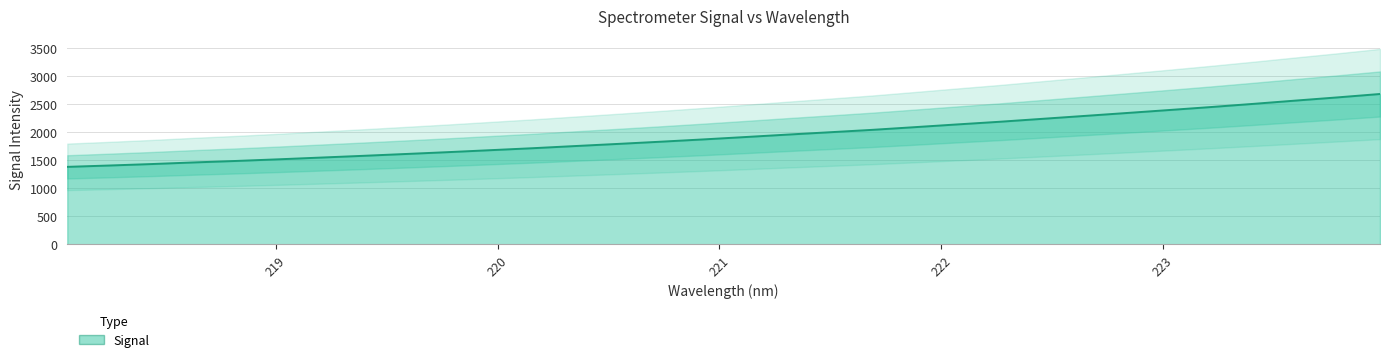

How many lines are shown in the chart?

1